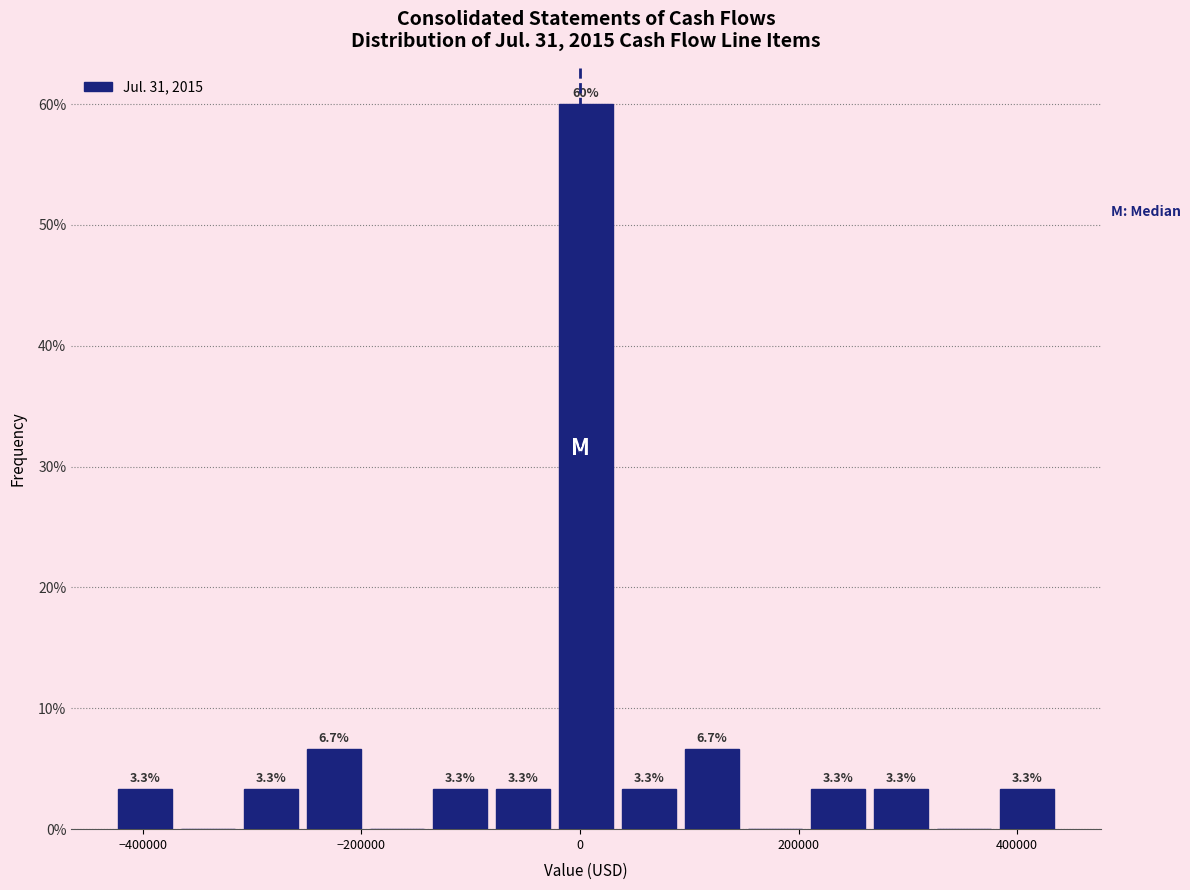

Read against the x-axis, roughly where is the centre of the tallest bar?

0